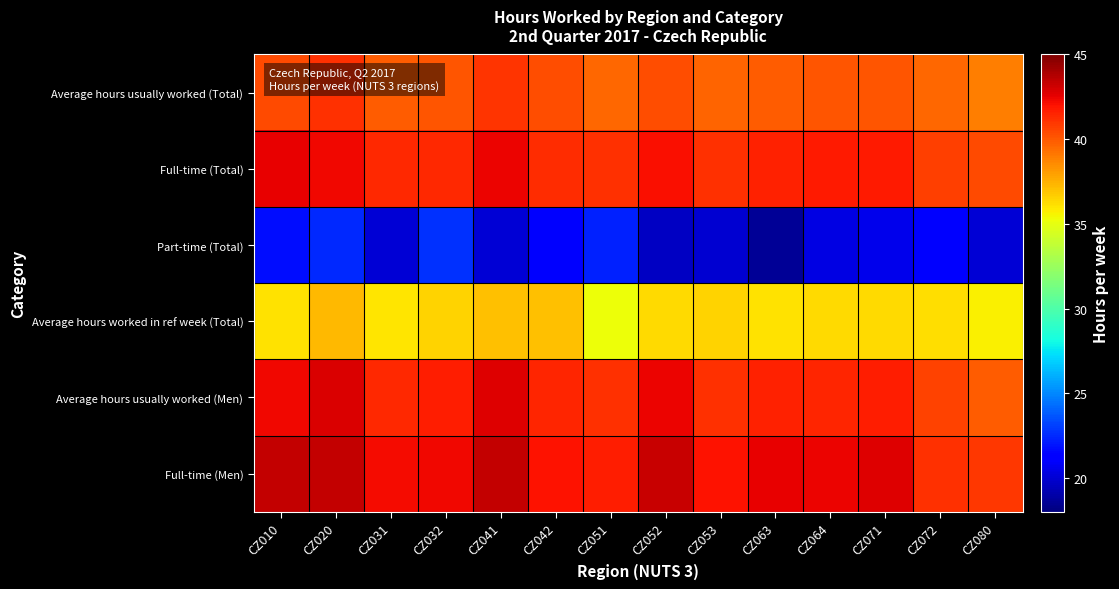

How many series are shown in this chart?

6